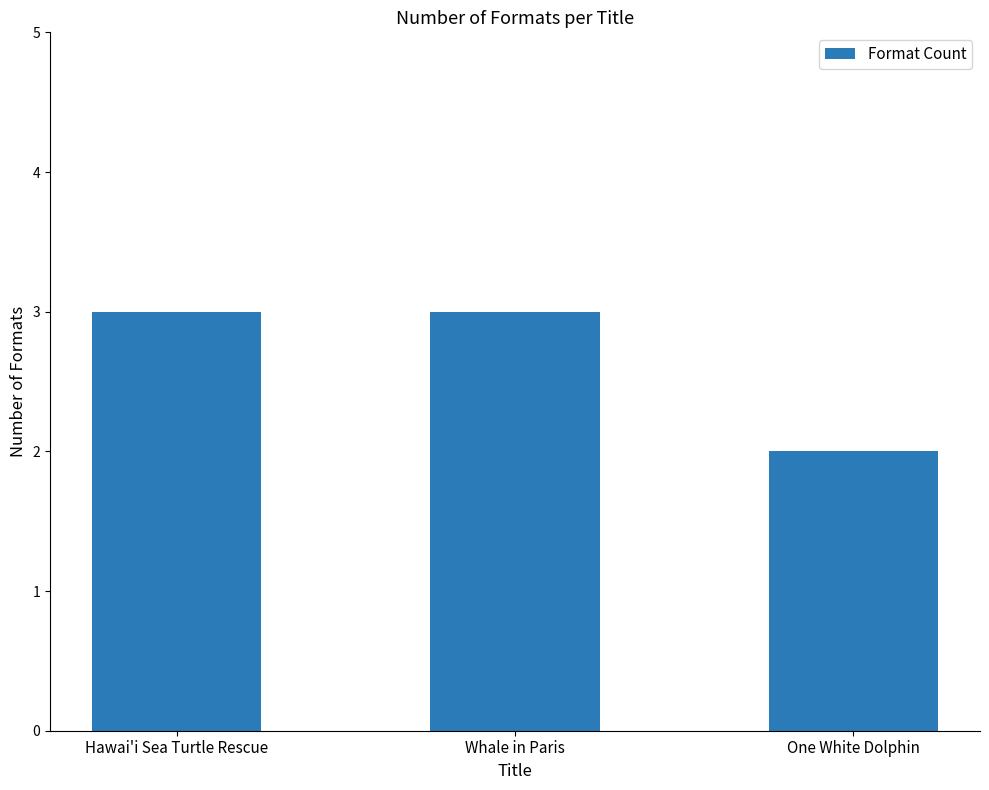

What is the label of the 3rd bar from the right?

Hawai'i Sea Turtle Rescue